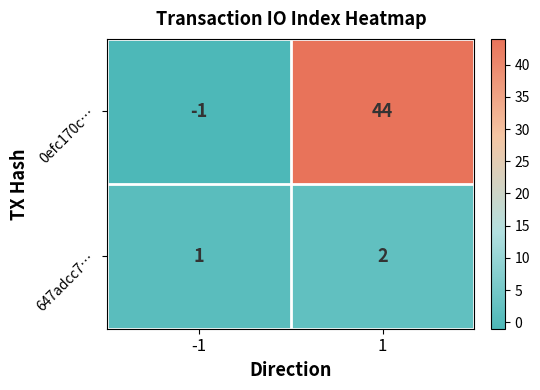

Is it true that 0efc170c… equals 44 at 1?

True